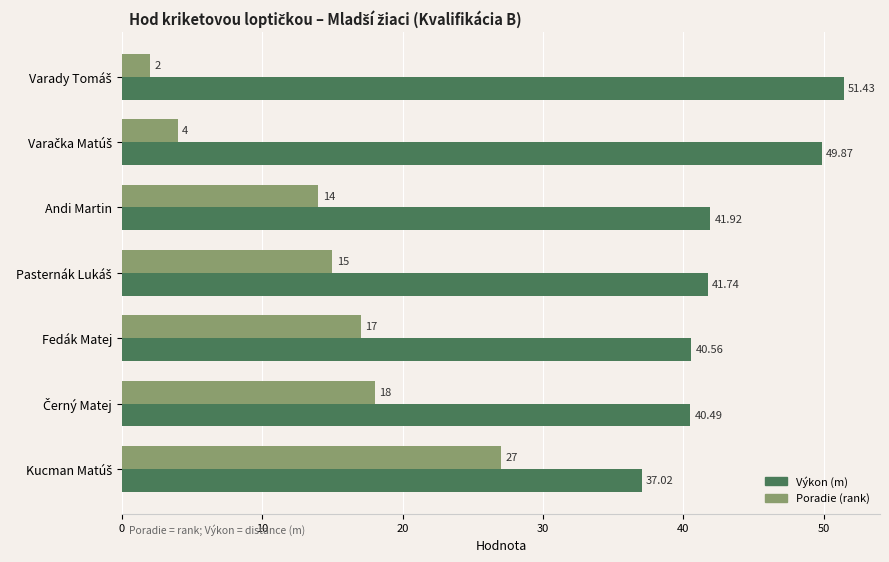

How many categories are shown in the chart?

7